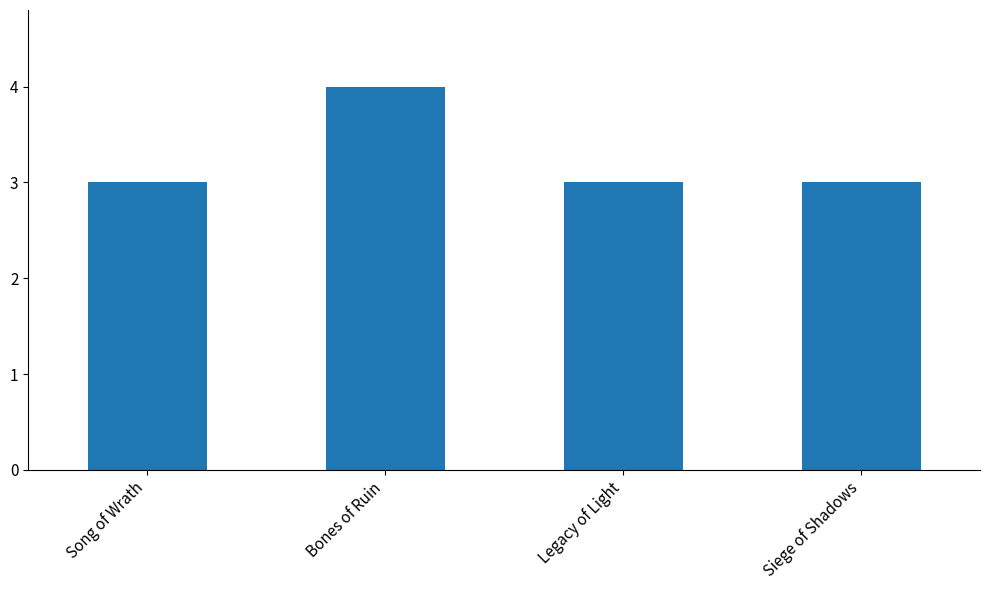

Reading left to right, list all the values displayed in this chart.

3	4	3	3